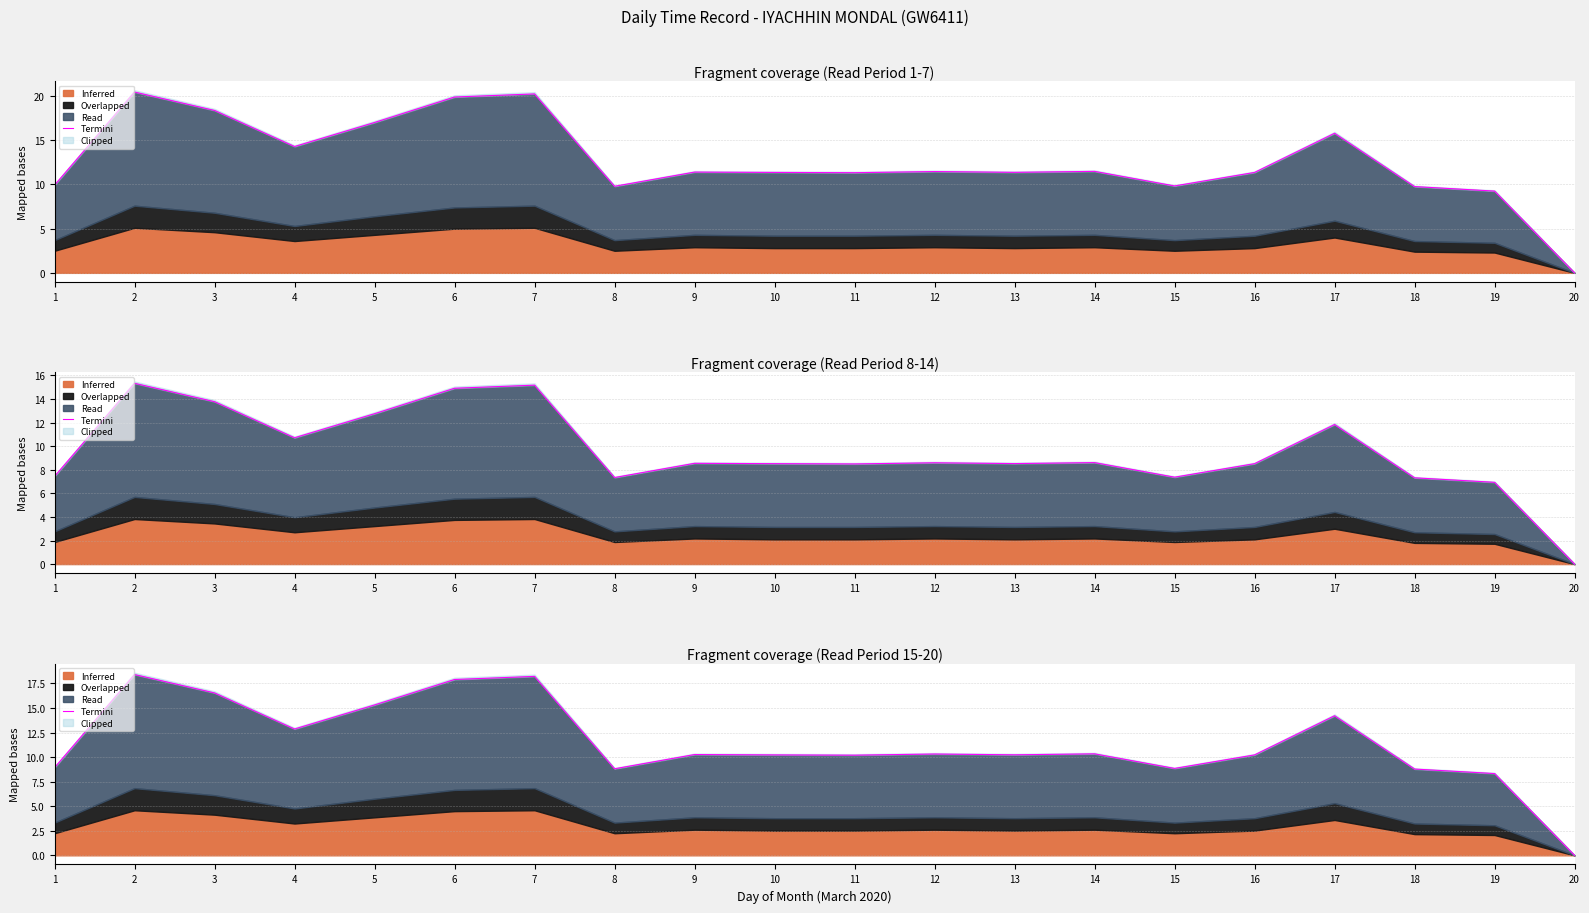

The value at 12 is 14.5. True or false?

False